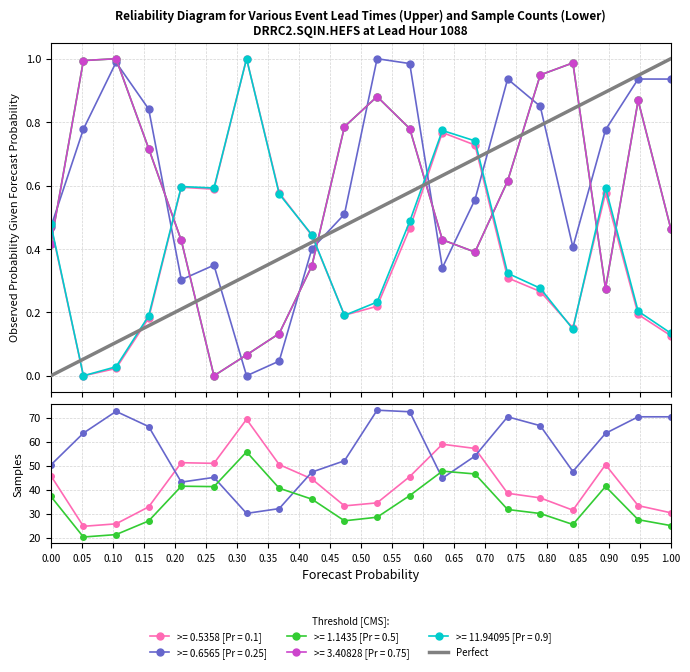

The value at 0.00 is 0. True or false?

False